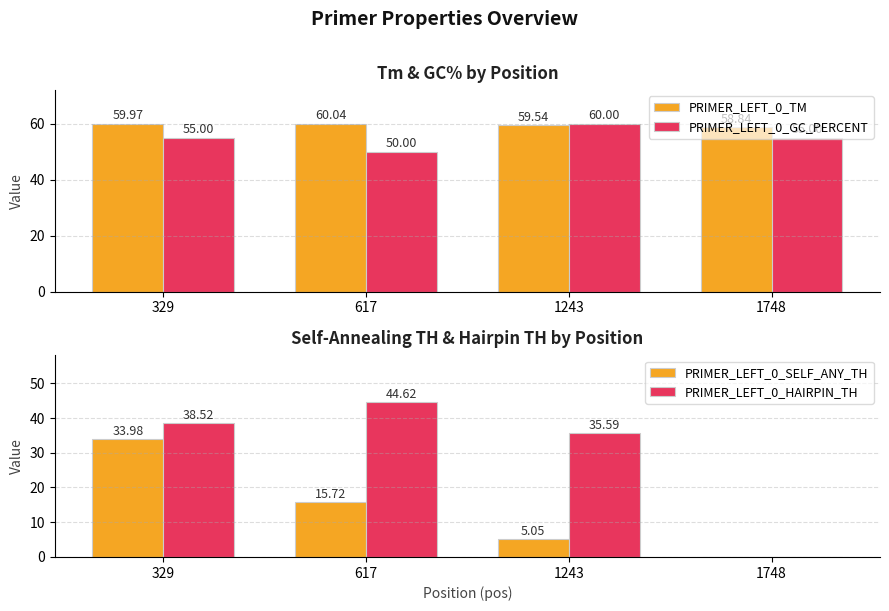

Read the PRIMER_LEFT_0_GC_PERCENT value at 617.

50.0